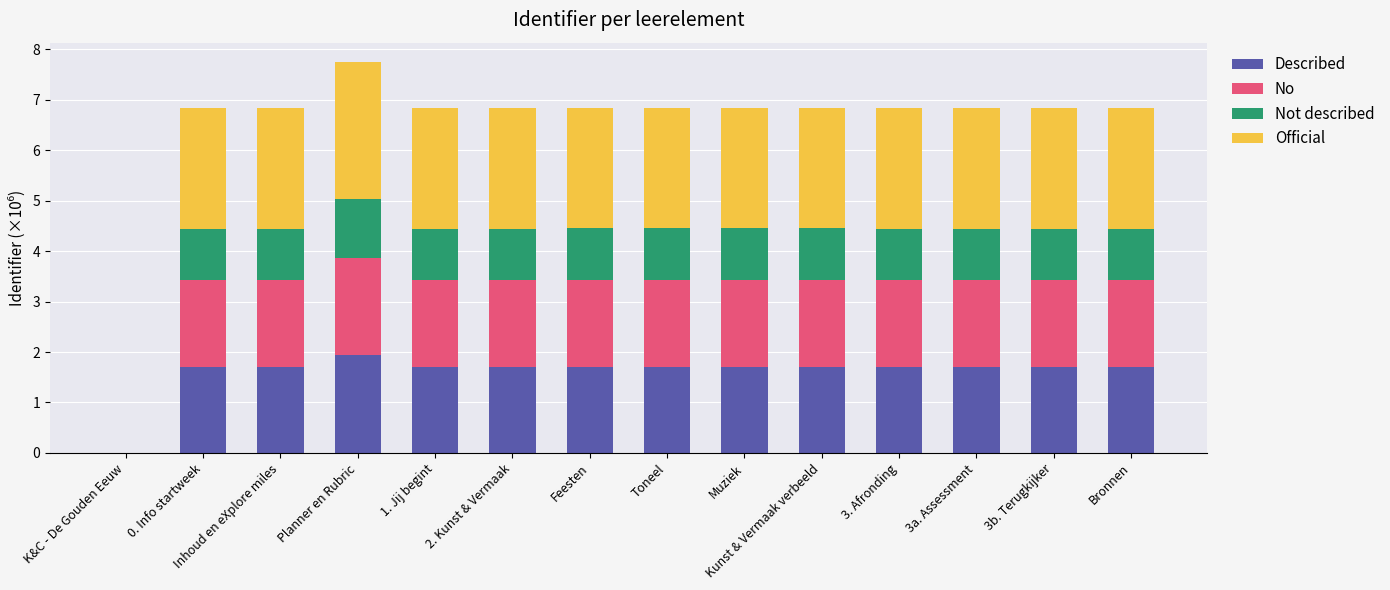

Is it true that Described equals 1.7 at Inhoud en eXplore miles?

True